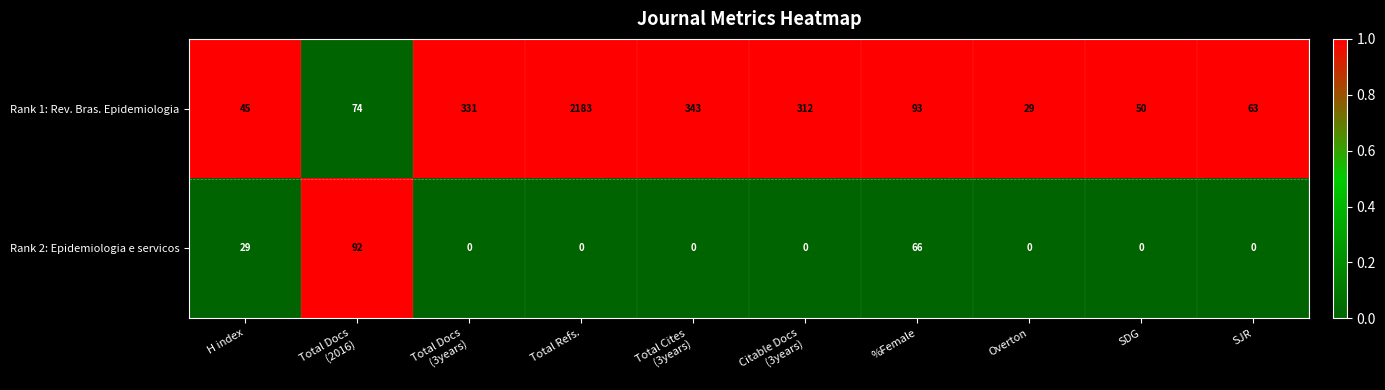

What is the sum of the Rank 1: Rev. Bras. Epidemiologia values at %Female and Total Refs.?

2276